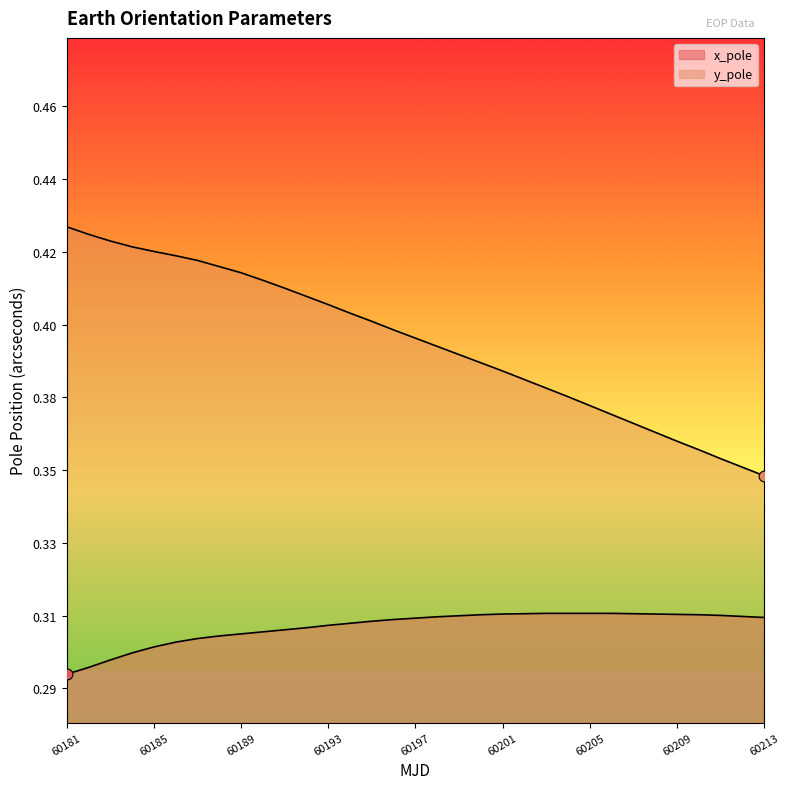

At how many categories does at least one series exceed 0?

33